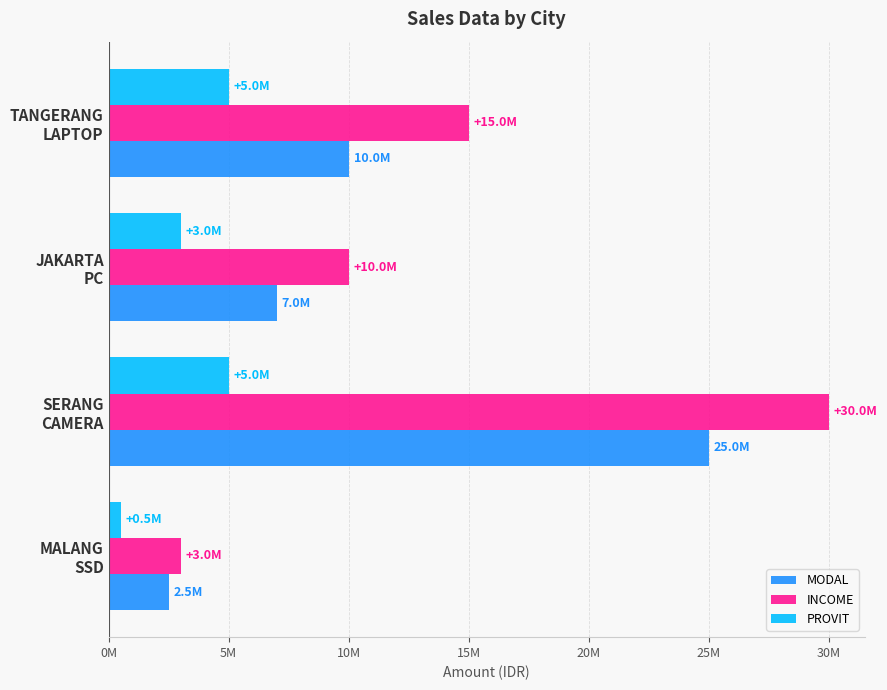

What are all the series names shown in the legend?

MODAL, INCOME, PROVIT